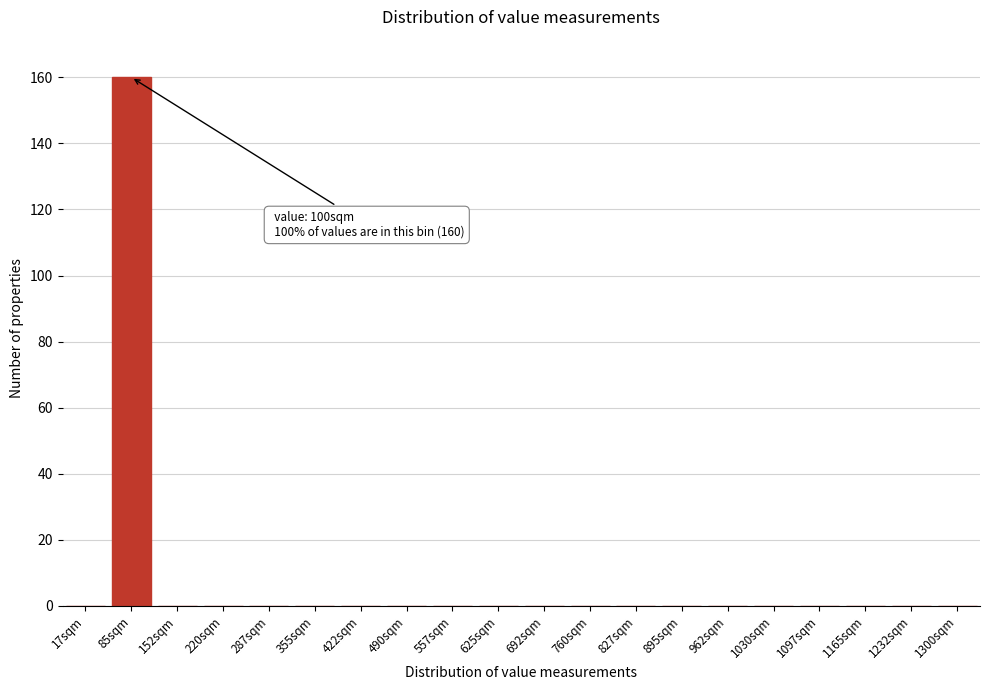

Reading left to right, transcribe all the data shown in this chart.

17sqm=0	85sqm=160	152sqm=0	220sqm=0	287sqm=0	355sqm=0	422sqm=0	490sqm=0	557sqm=0	625sqm=0	692sqm=0	760sqm=0	827sqm=0	895sqm=0	962sqm=0	1030sqm=0	1097sqm=0	1165sqm=0	1232sqm=0	1300sqm=0